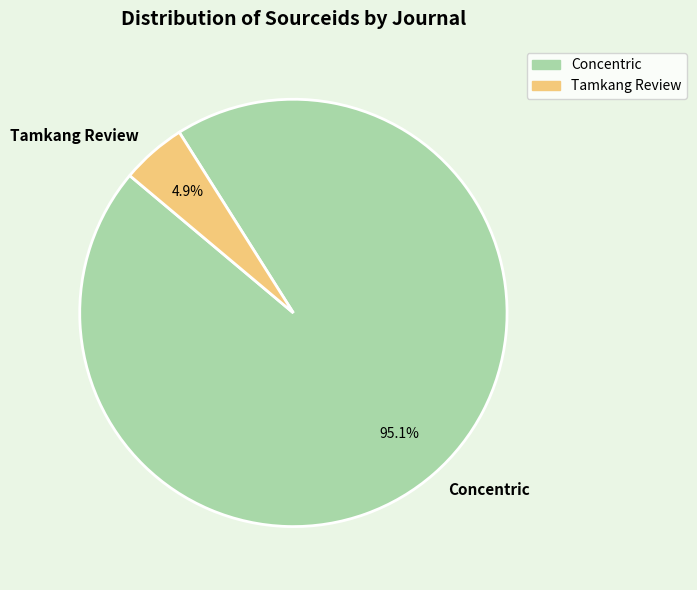

How many segments does this pie chart have?

2